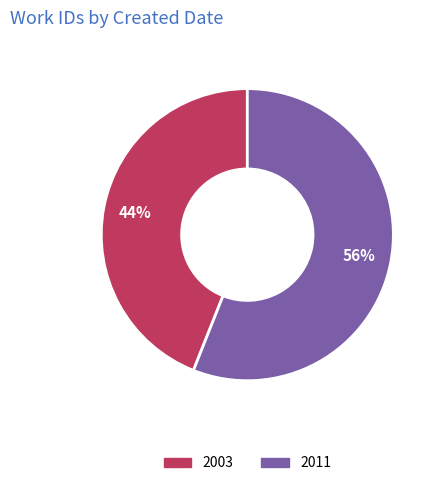

Which slice is the largest?

2011